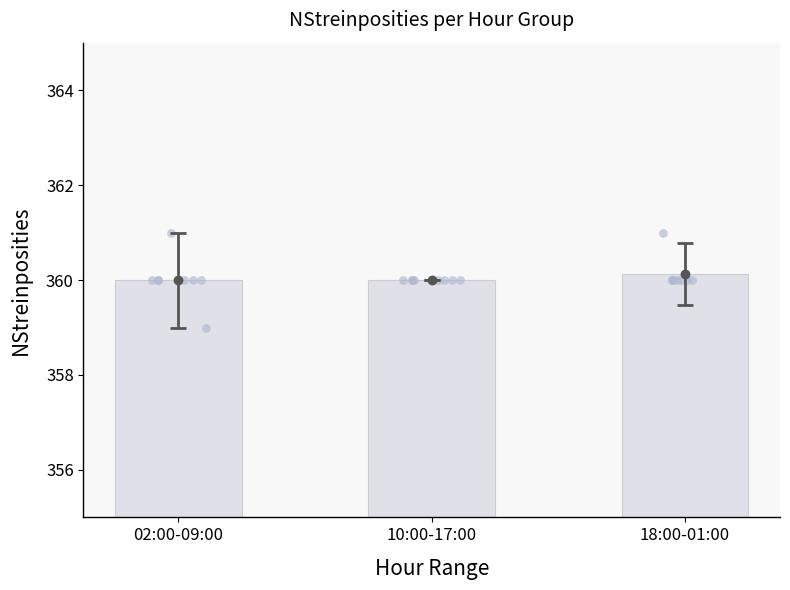

Between 02:00-09:00 and 10:00-17:00, which is larger?

02:00-09:00